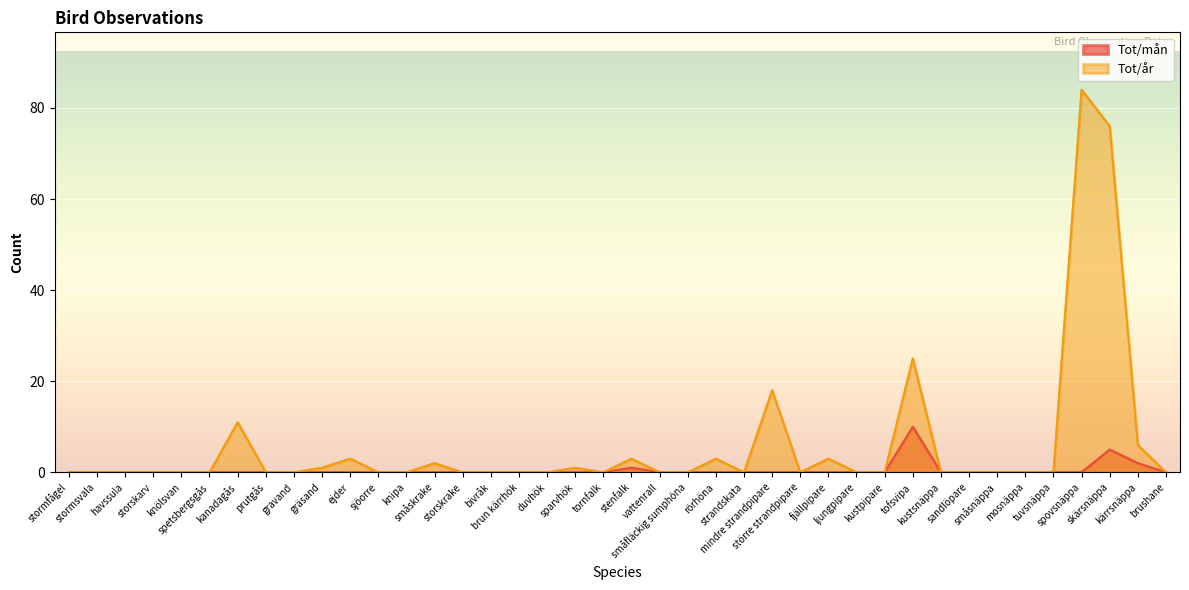

List the series in order of their overall mean, highest first.

Tot/år, Tot/mån